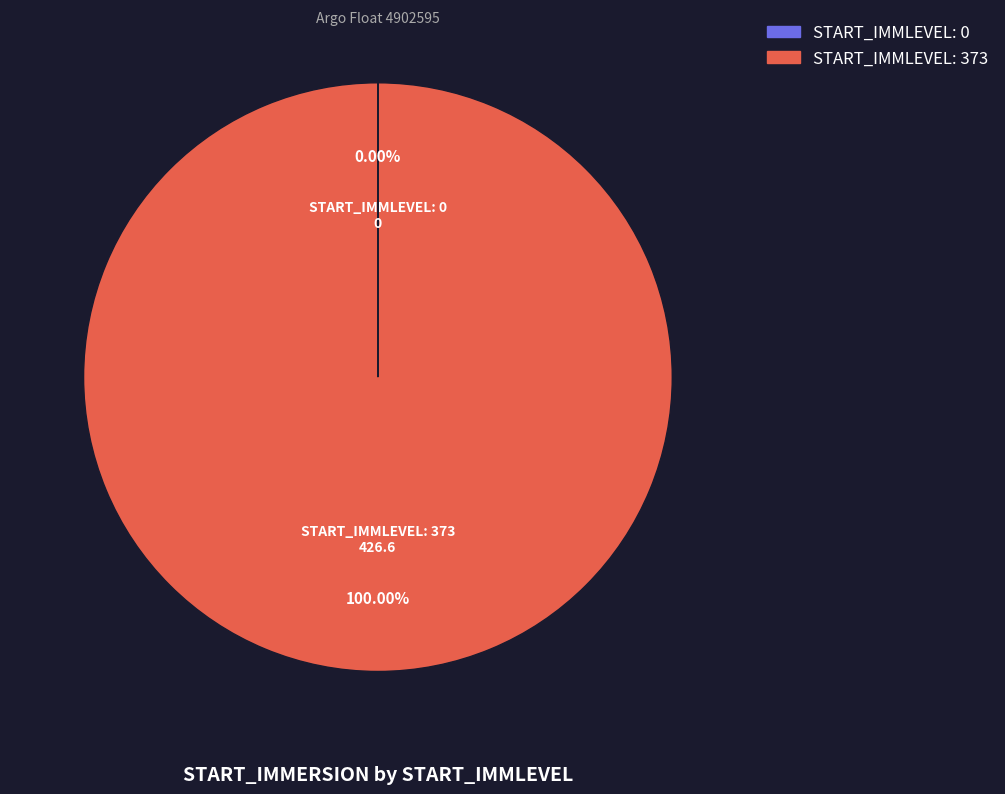

Is there a majority slice in this chart?

Yes